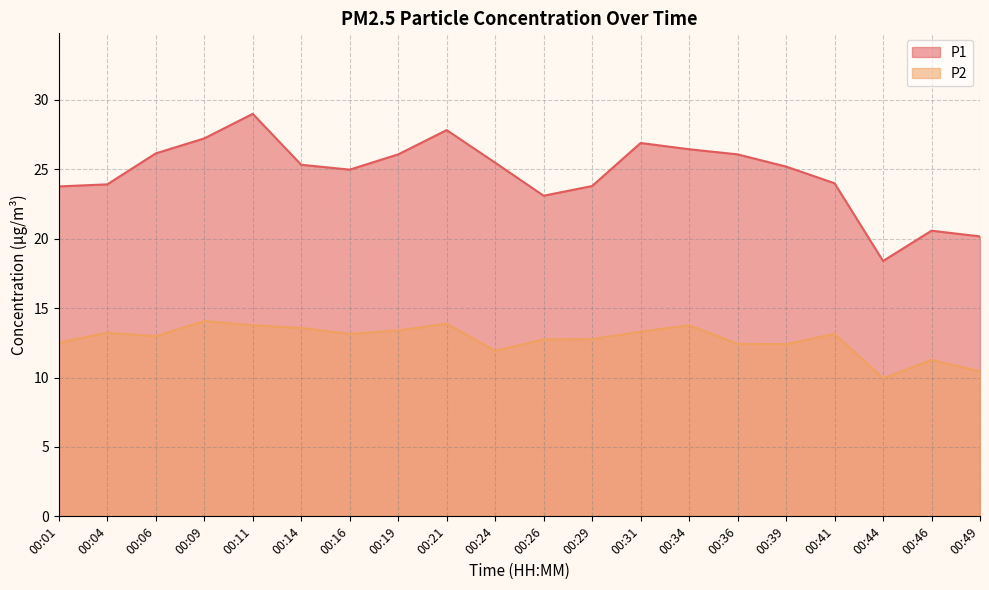

What is the spread (max minus min) of values at 00:44?

8.4